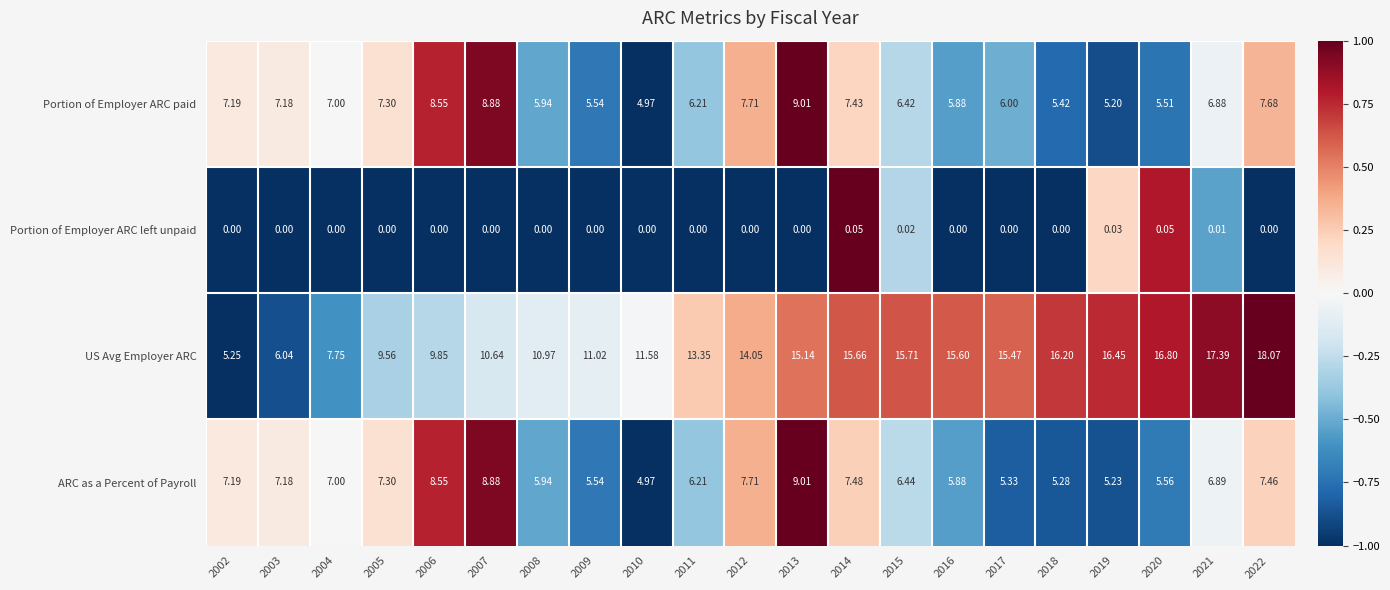

Is the value of US Avg Employer ARC at 2003 greater than the value of Portion of Employer ARC paid at 2005?

No